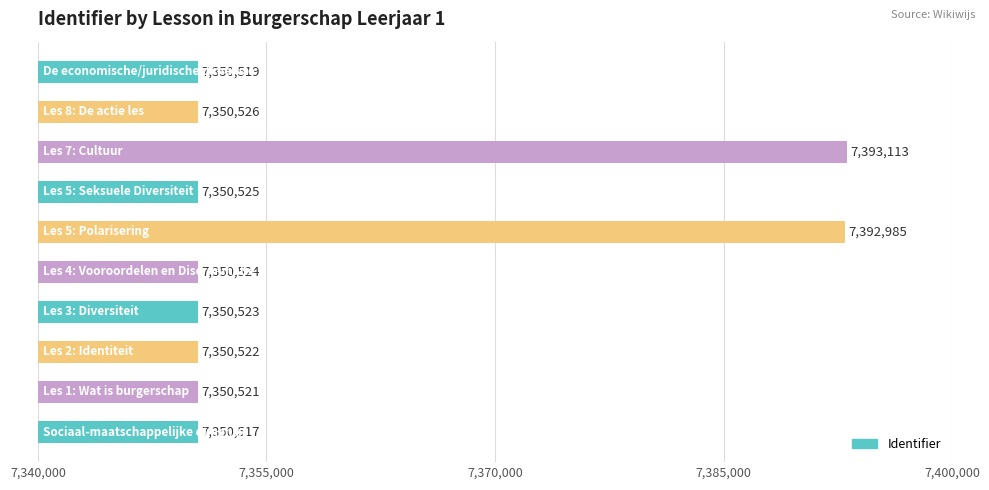

What is the greatest value displayed?

7393113